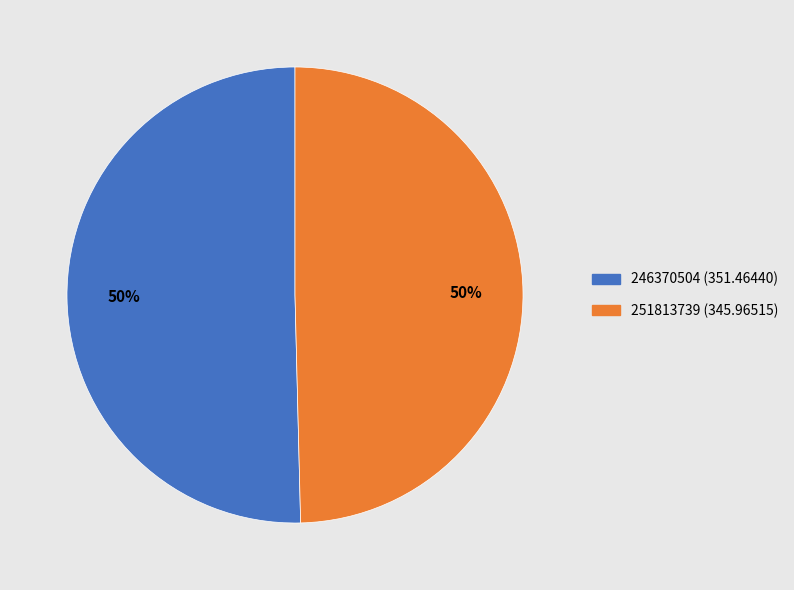

Is the sum of 251813739 and 246370504 greater than half?

Yes